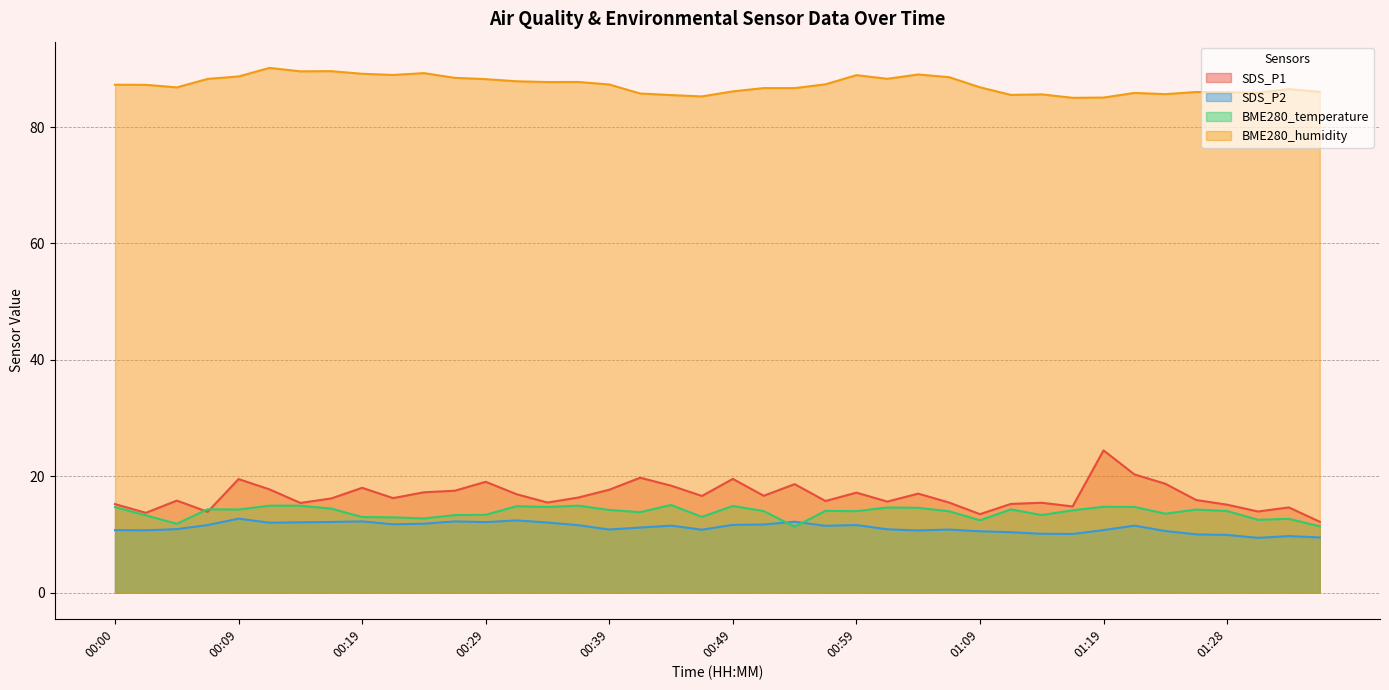

What is the highest value of the SDS_P1 series?

24.4